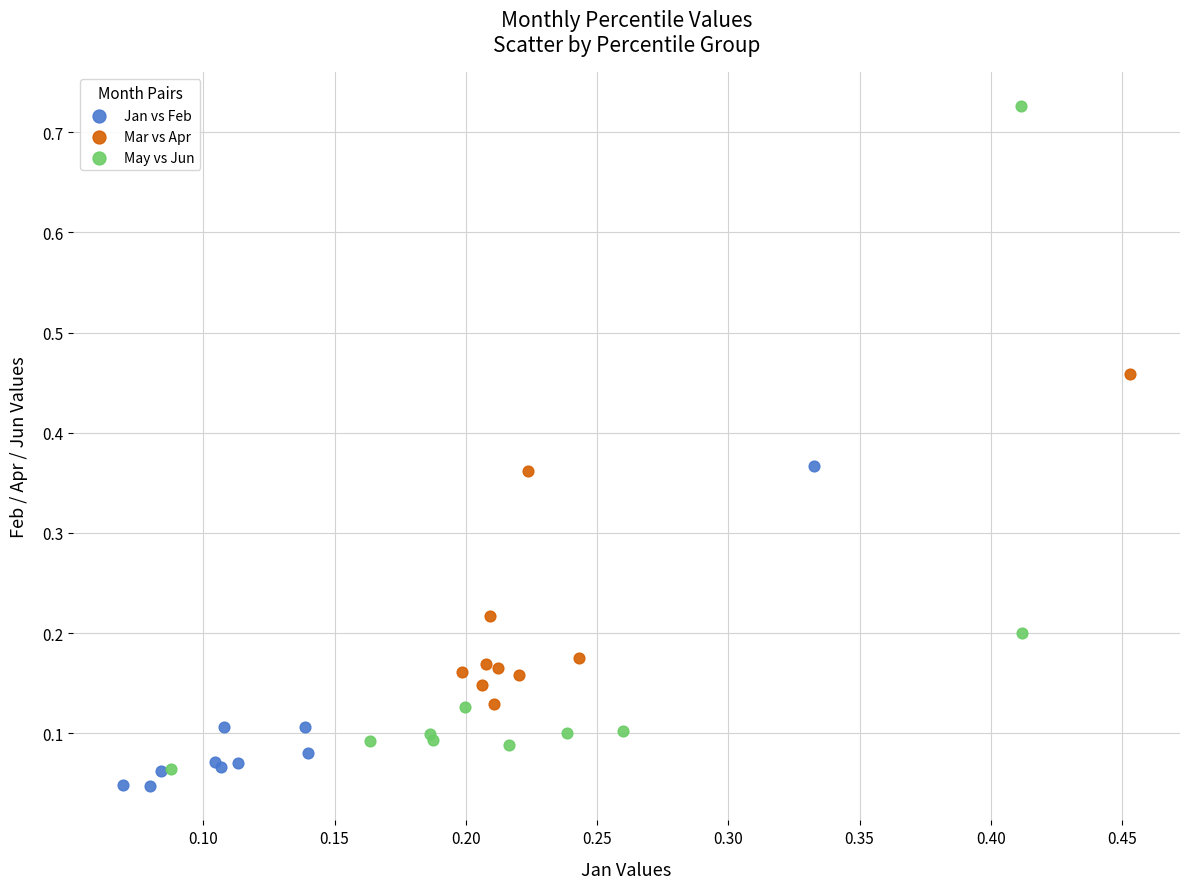

Which series has the largest Y range (max minus min)?

May vs Jun